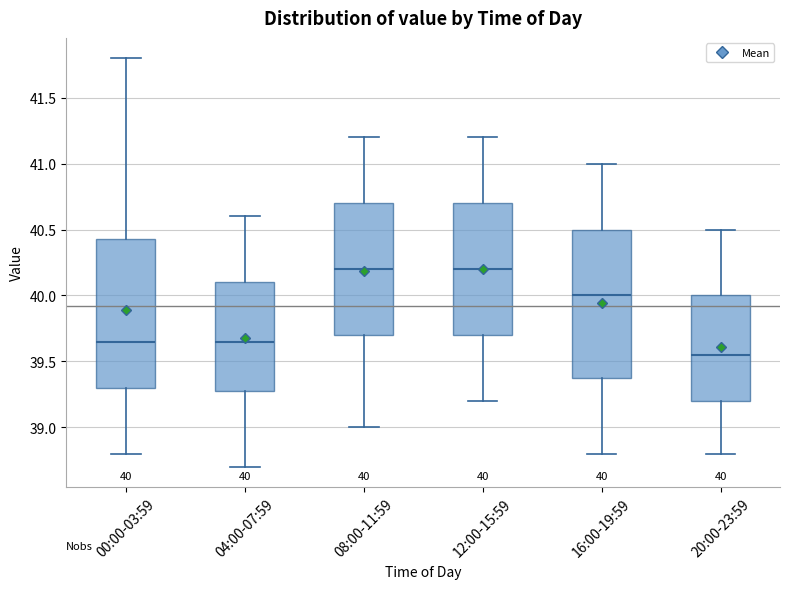

Which box's median line is the lowest?

20:00-23:59